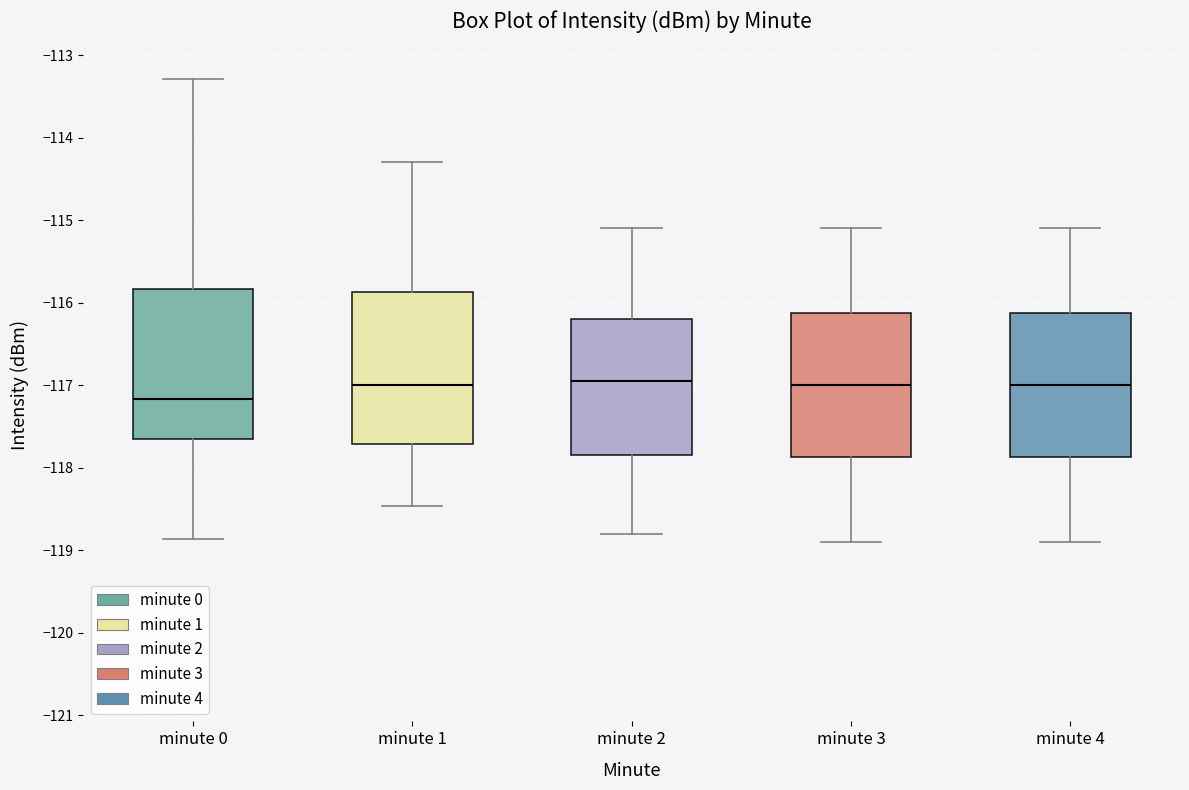

Where is the upper edge of the box for minute 2 on the y-axis? The values are not printed on the chart, so give them approximately, as read against the axis.

-116.2